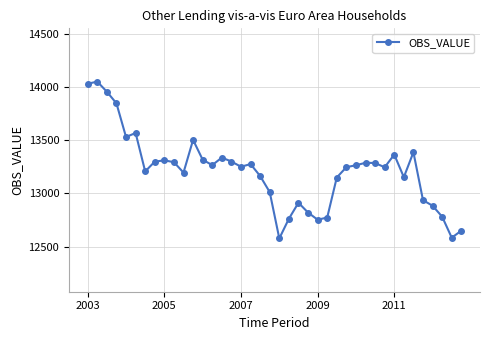

How many lines are shown in the chart?

1